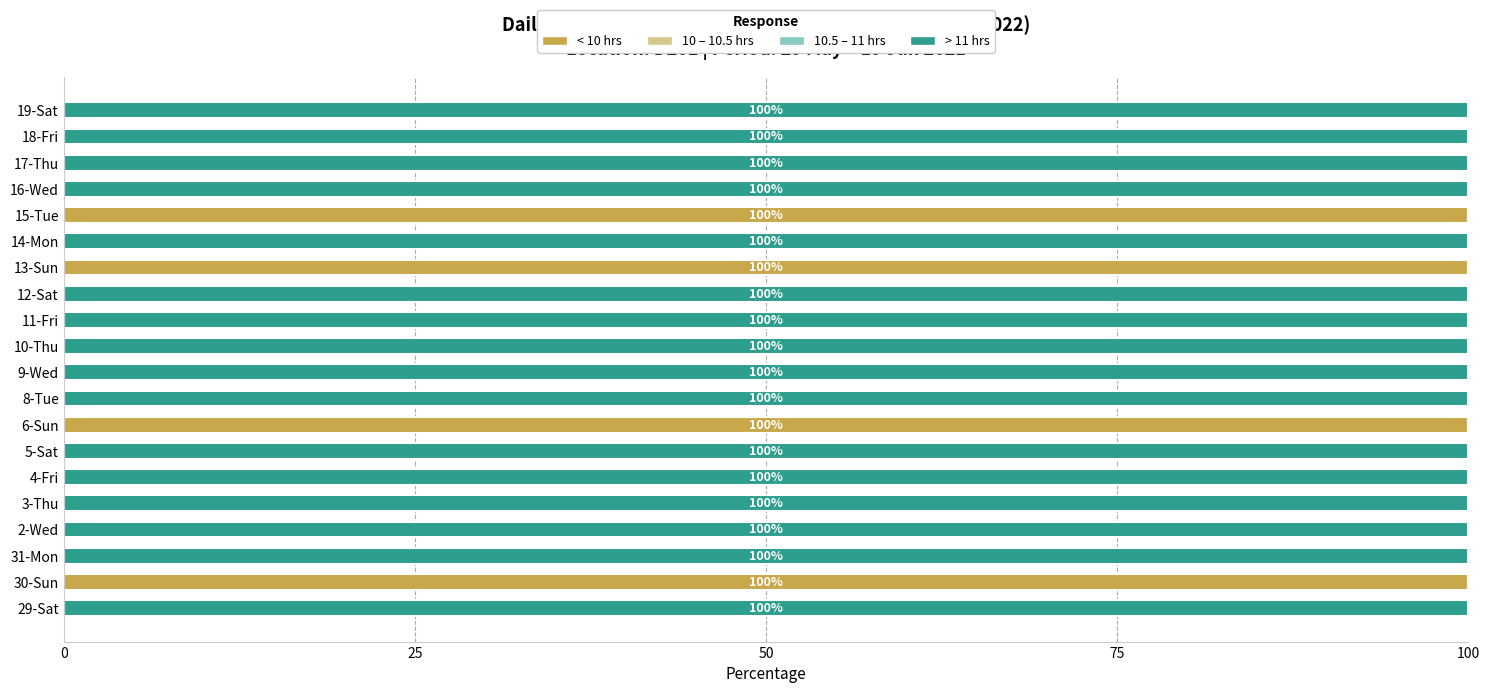

What is the total value across all series at 19-Sat?

100